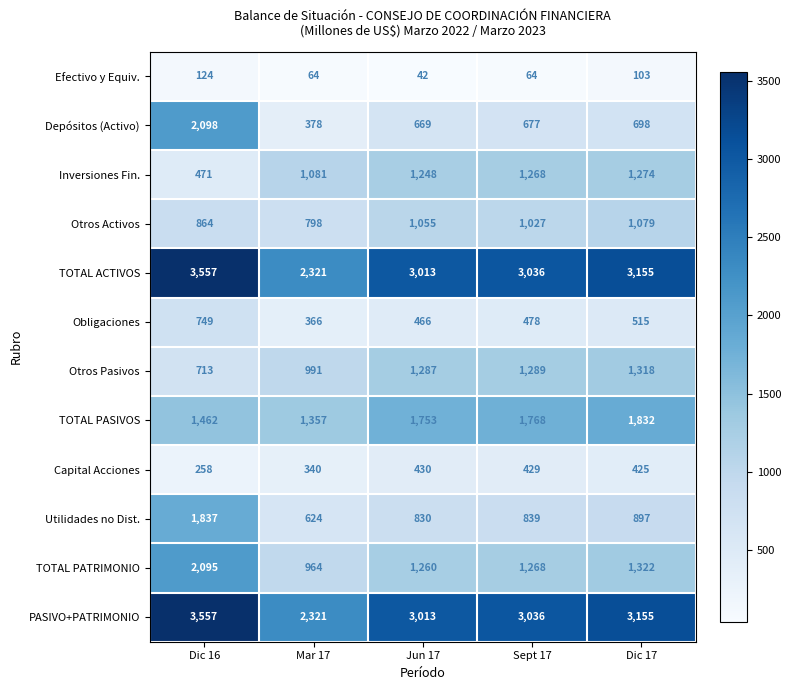

What is the difference between the highest and lowest values at Sept 17?

2972